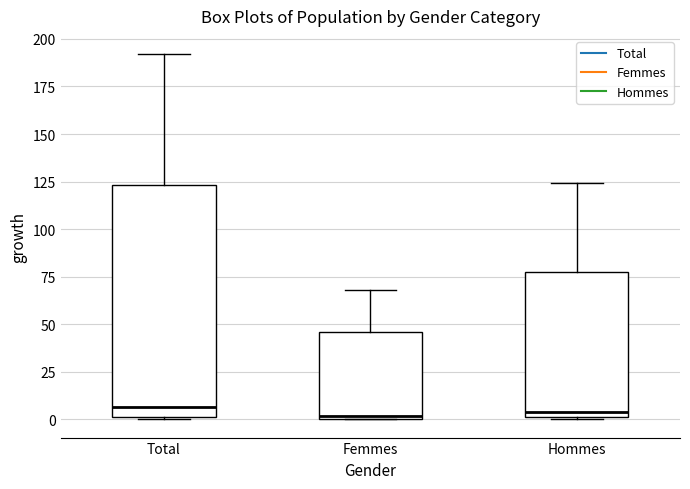

Reading left to right, read every box against the y-axis: the position of its median line, the range the box covers, and the ends of its whiskers. The values are not printed on the chart, so give them approximately, as read against the axis.

Total: median 5, box 0 to 125, whiskers 0 to 190
Femmes: median 0 (just above the box's lower edge), box 0 to 45, whiskers 0 to 70
Hommes: median 5, box 0 to 80, whiskers 0 to 125